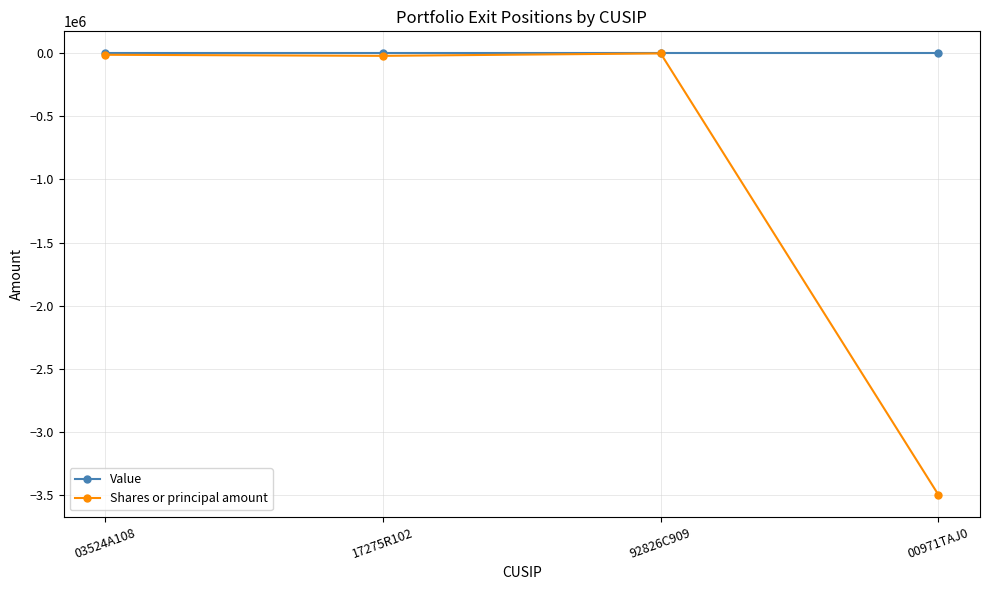

Which series changed the most between 17275R102 and 00971TAJ0?

Shares or principal amount